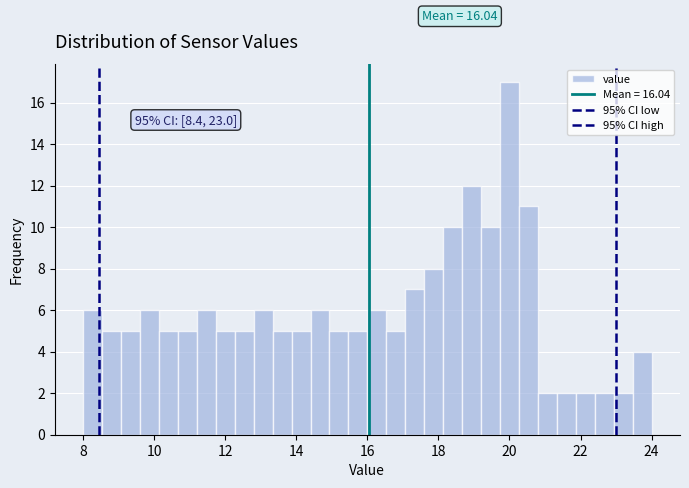

Around what value on the x-axis is the tallest bar? Give the approximate position of its centre, as read against the axis.

20.0